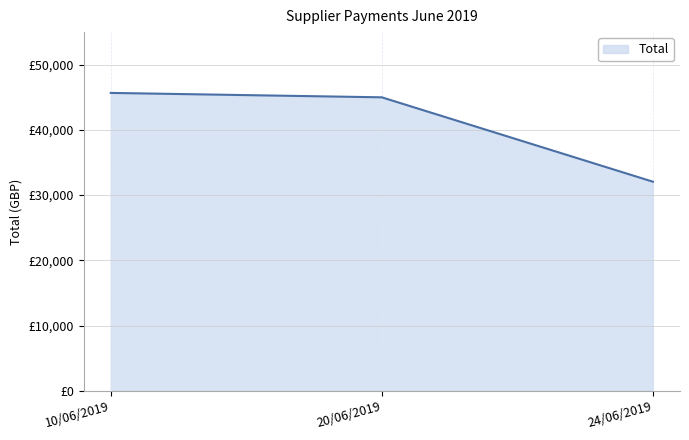

Between 24/06/2019 and 10/06/2019, which is larger?

10/06/2019